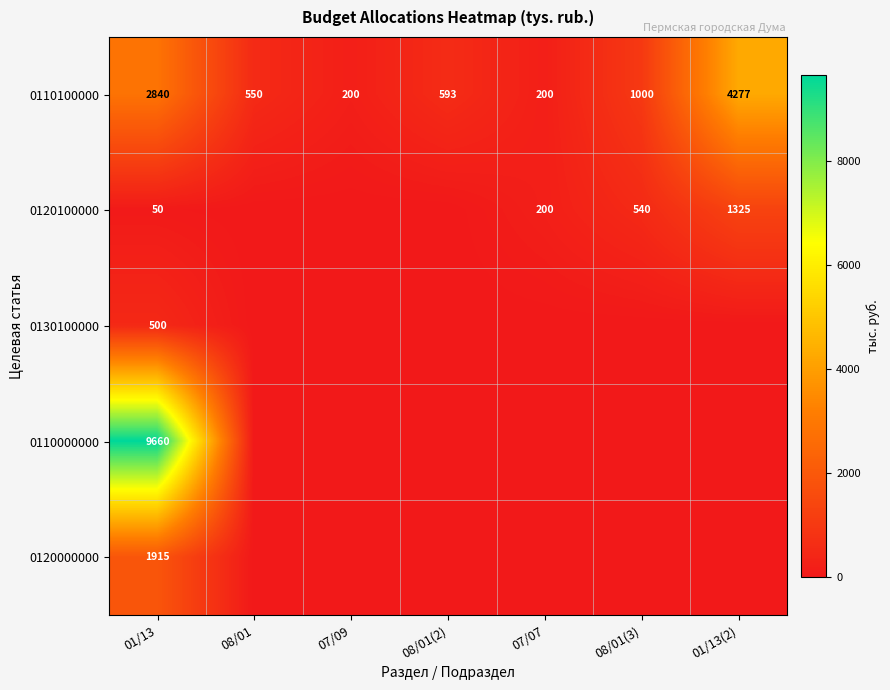

Rank the series at 01/13 from highest to lowest value.

0110000000, 0110100000, 0120000000, 0130100000, 0120100000